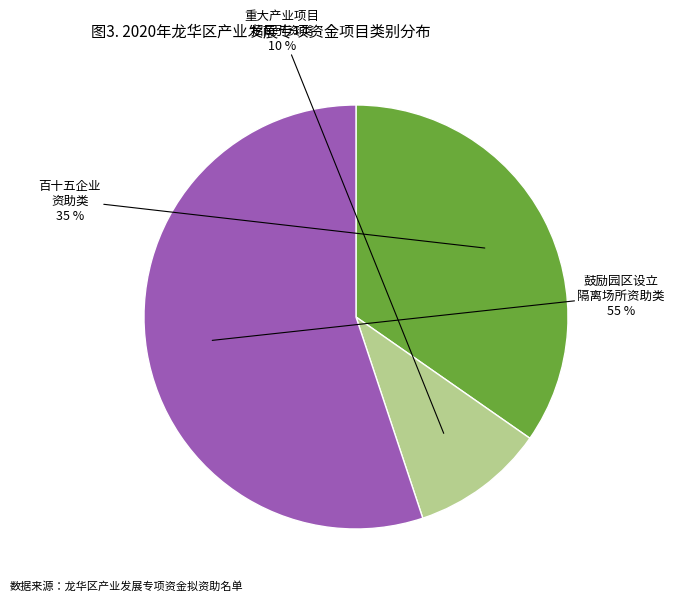

How many segments does this pie chart have?

3